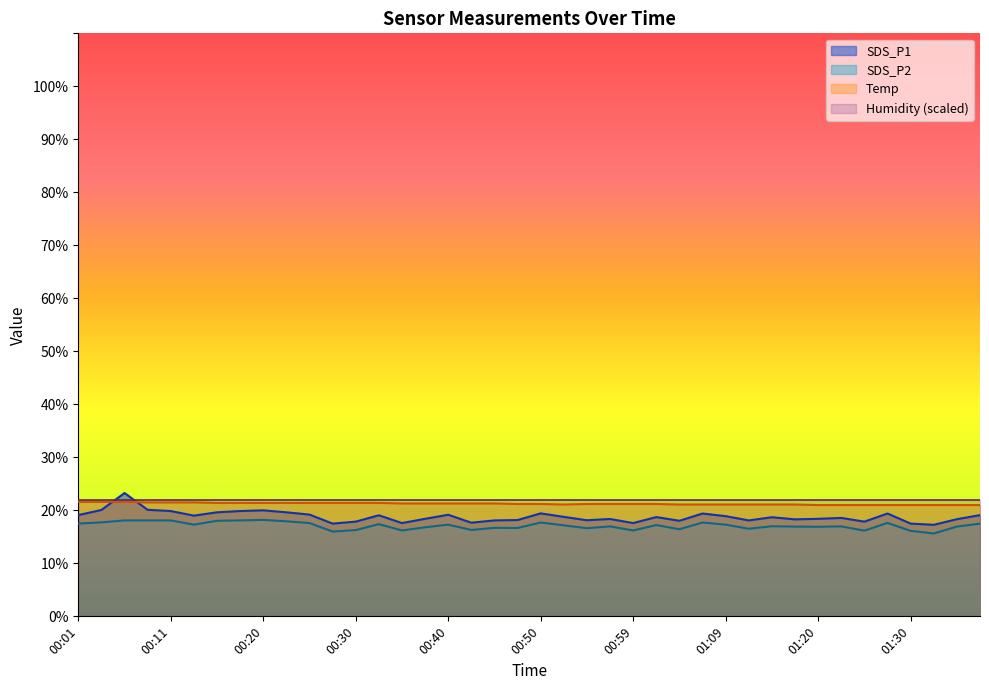

Rank the categories by SDS_P2 value from highest to lowest.

00:20, 00:06, 00:08, 00:11, 00:18, 00:15, 00:23, 00:03, 00:50, 01:07, 01:28, 00:25, 00:01, 01:38, 00:33, 00:13, 00:40, 01:09, 01:02, 00:52, 01:15, 00:57, 01:23, 01:17, 01:36, 01:20, 00:37, 00:45, 00:47, 00:55, 01:12, 01:04, 00:42, 00:30, 00:35, 00:59, 01:26, 01:30, 00:28, 01:33